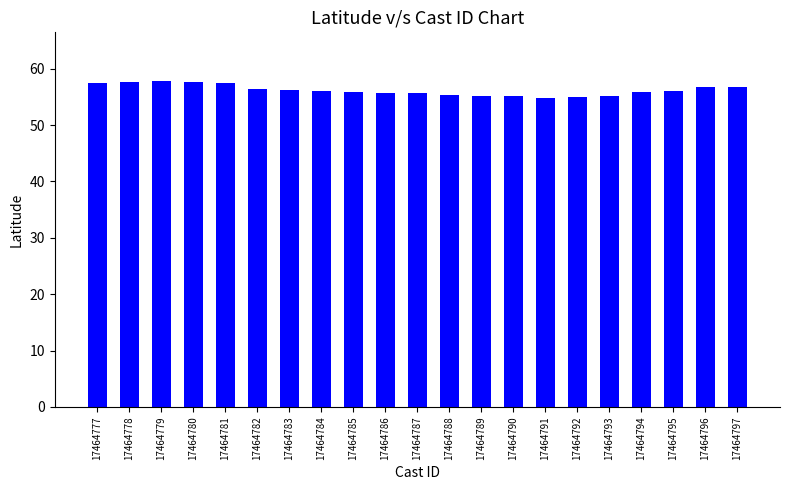

What is the sum of the values at 17464790 and 17464786?

110.8